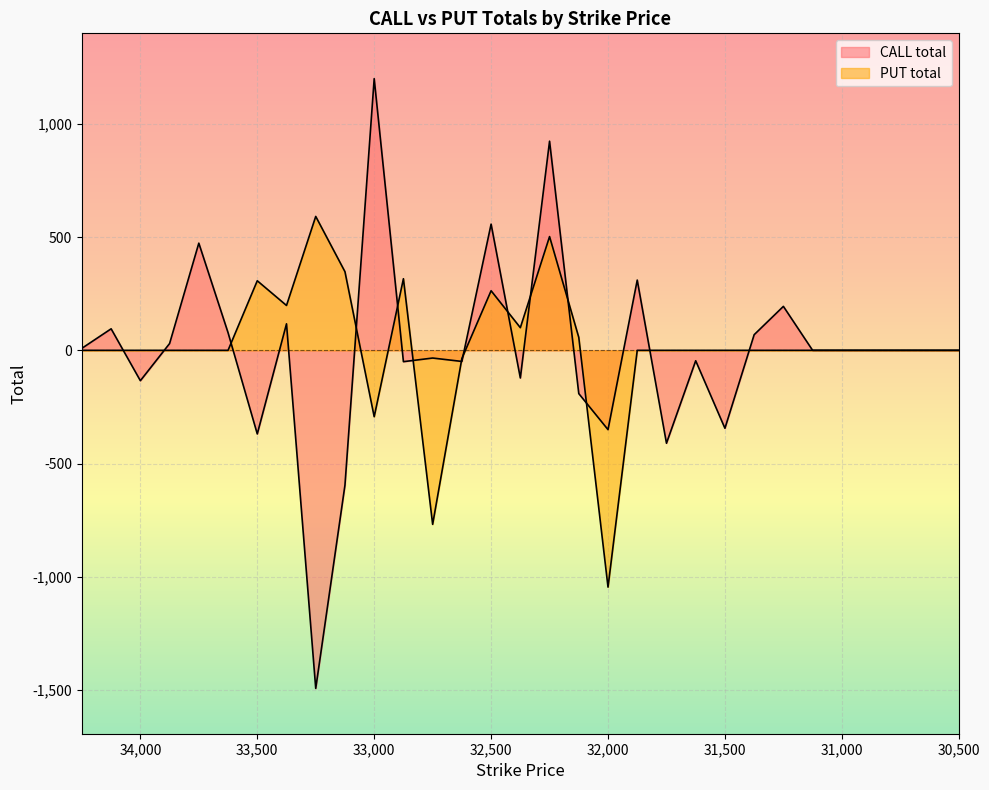

How many intersections are there between PUT total and CALL total?

14